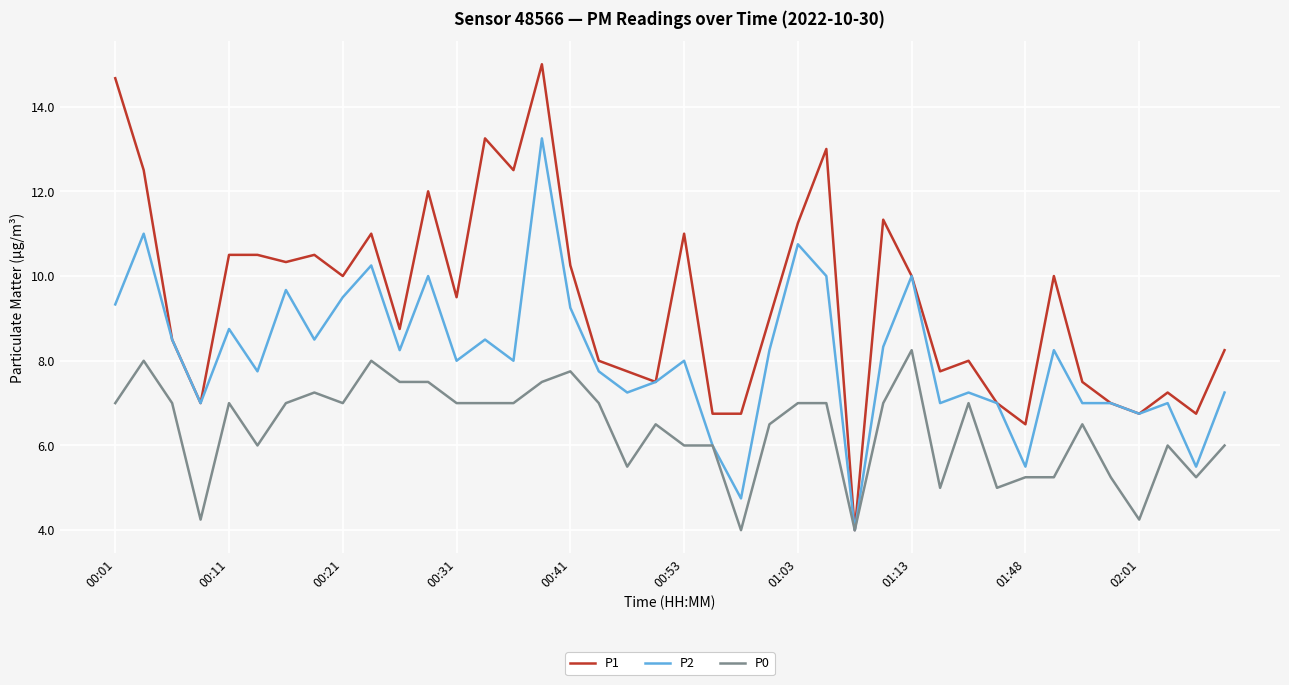

Which series has the largest total across all categories?

P1